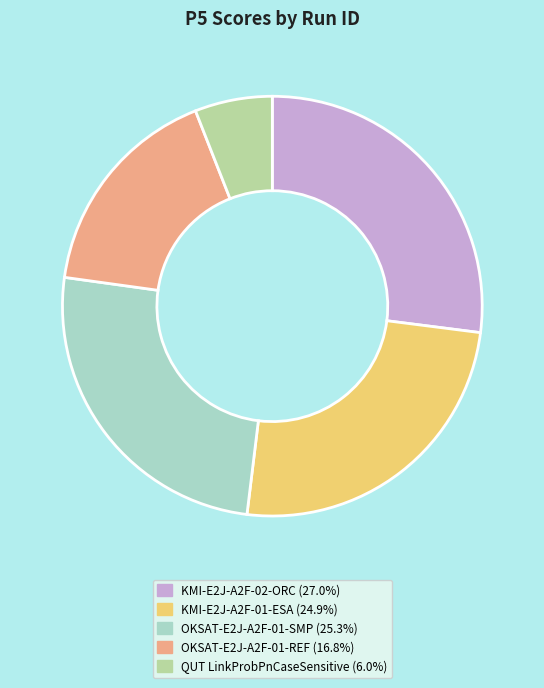

How many segments does this pie chart have?

5